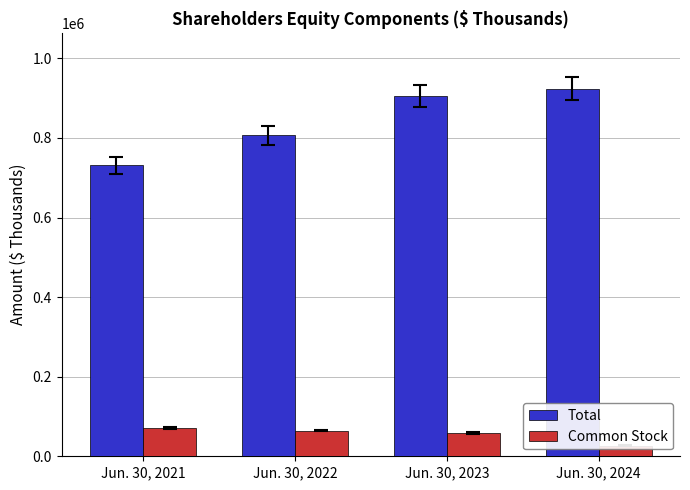

List the series in order of their peak value, highest first.

Total, Common Stock